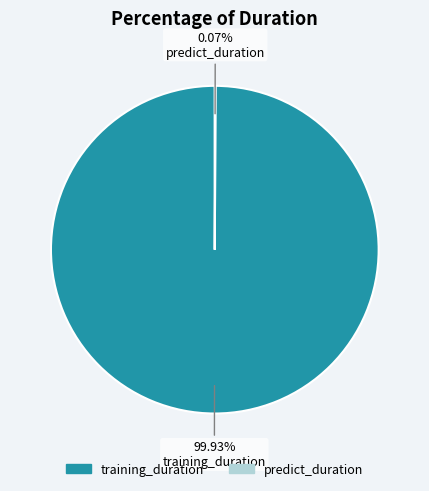

Does any single category account for the majority?

Yes